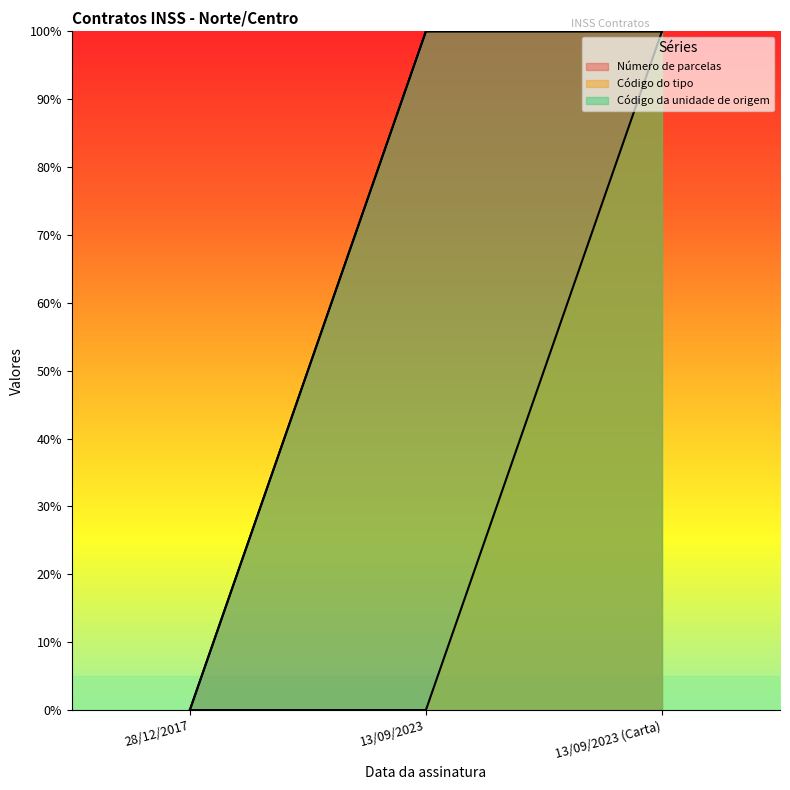

What is the difference between the maximum and minimum values in the Código da unidade de origem series?

100